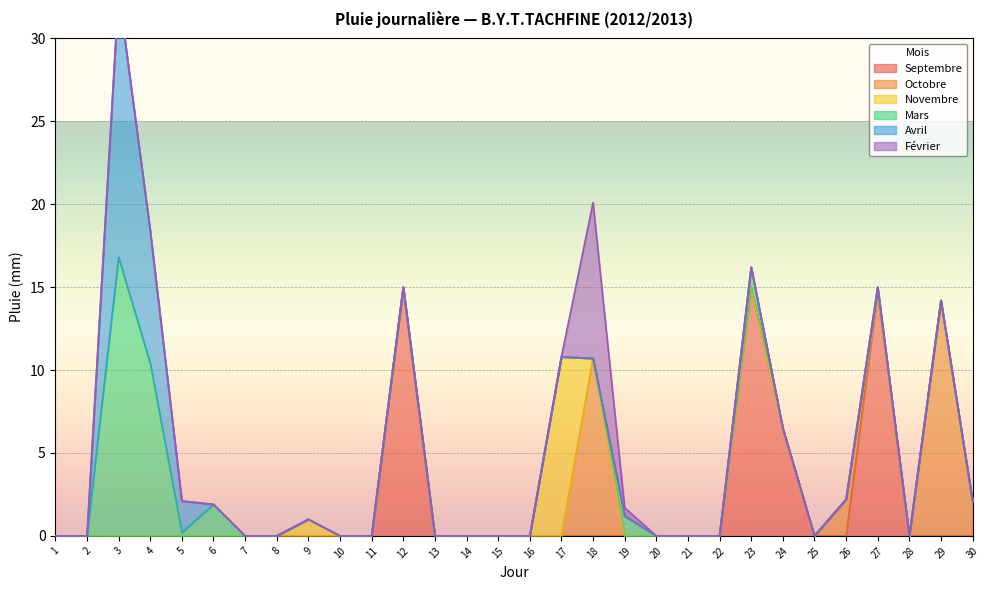

At 20, list the series in order from smallest to largest.

Septembre, Octobre, Novembre, Mars, Avril, Février